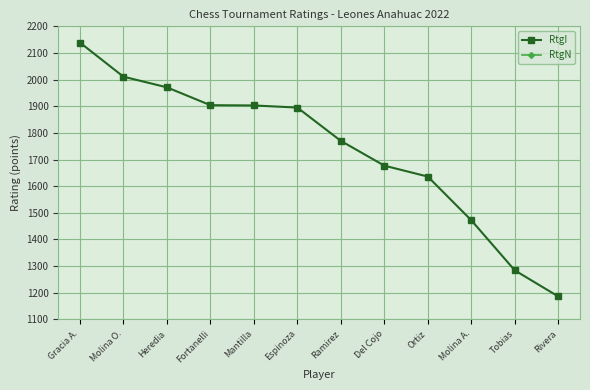

What are all the series names shown in the legend?

RtgI, RtgN